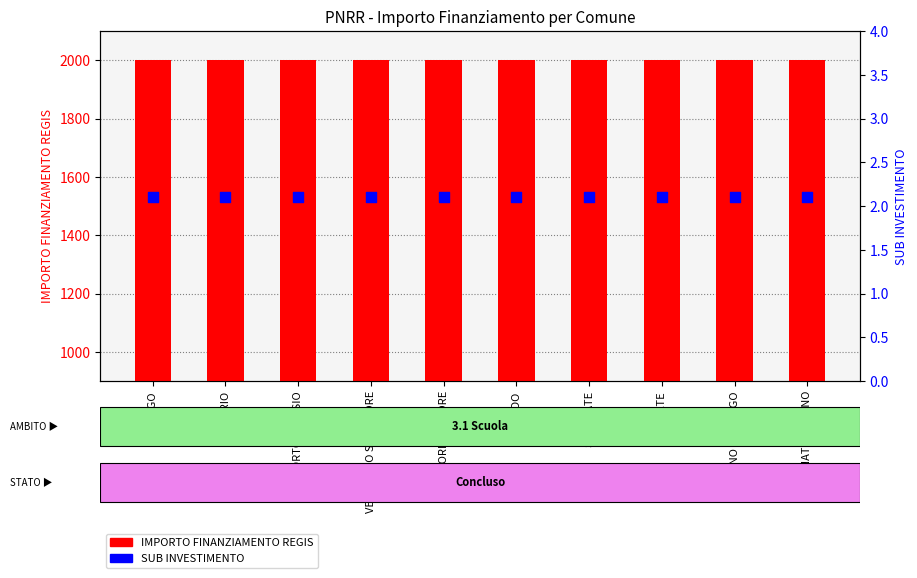

Which series has the widest spread of Y values?

IMPORTO FINANZIAMENTO REGIS